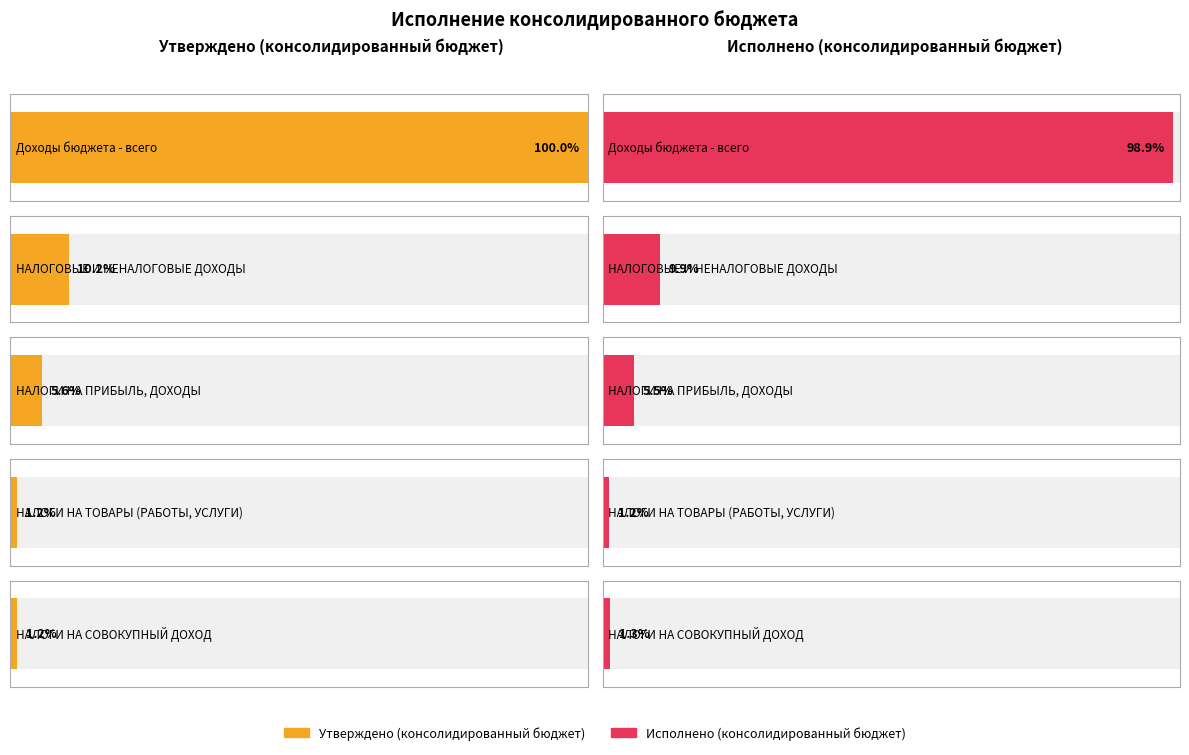

The value of Утверждено (консолидированный бюджет) at Доходы бюджета - всего is 1352744643.1. True or false?

True